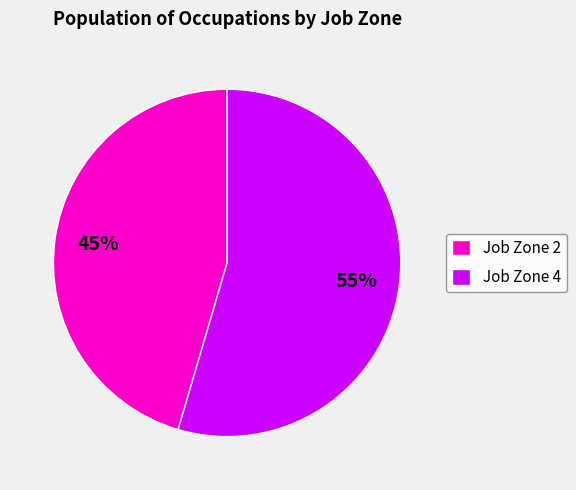

Count the number of slices in the pie.

2